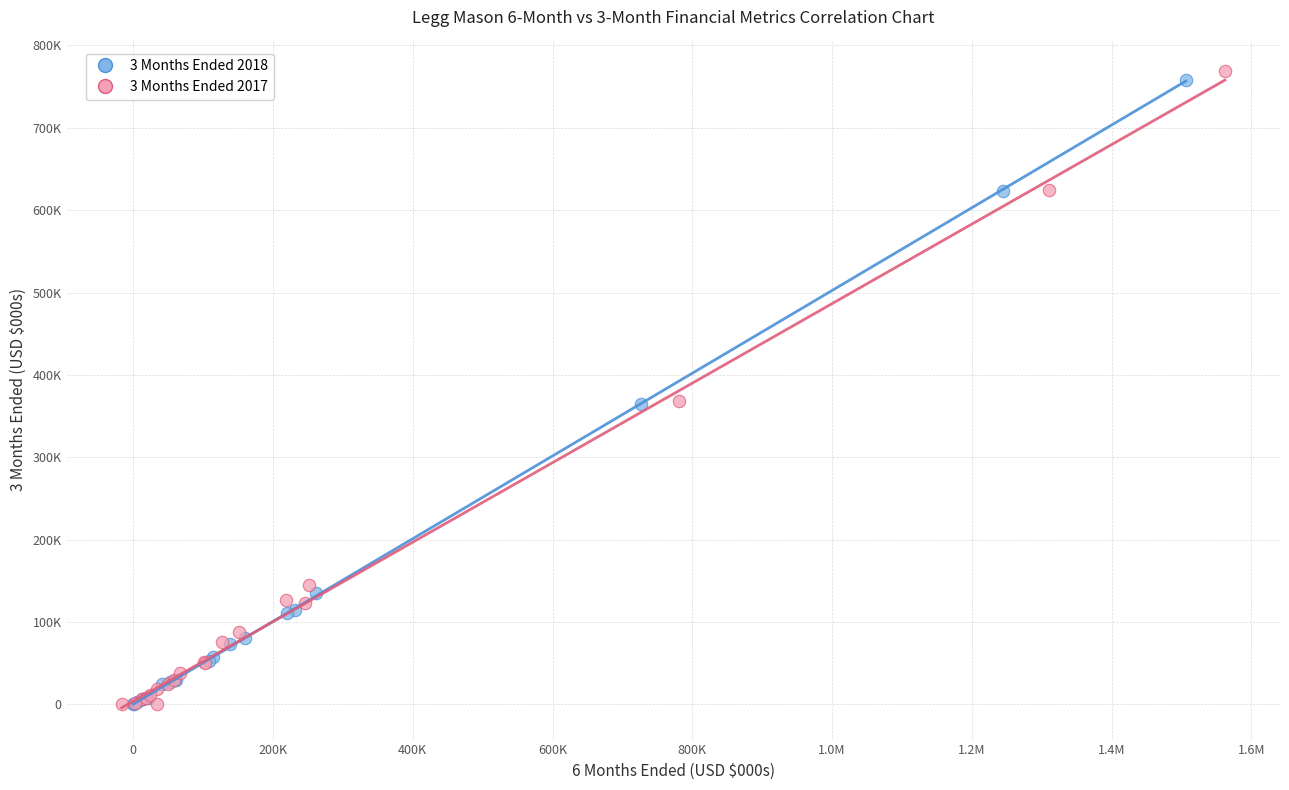

Which series has the widest spread of Y values?

3 Months Ended 2017